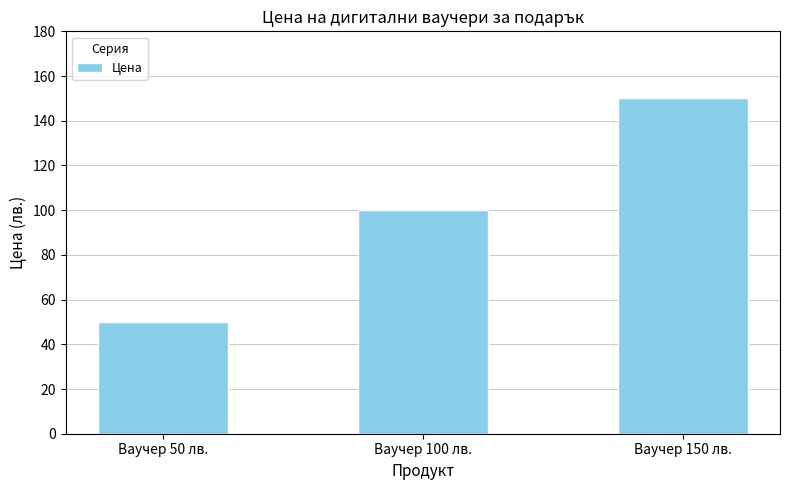

The value at Ваучер 150 лв. is 150.0. True or false?

True